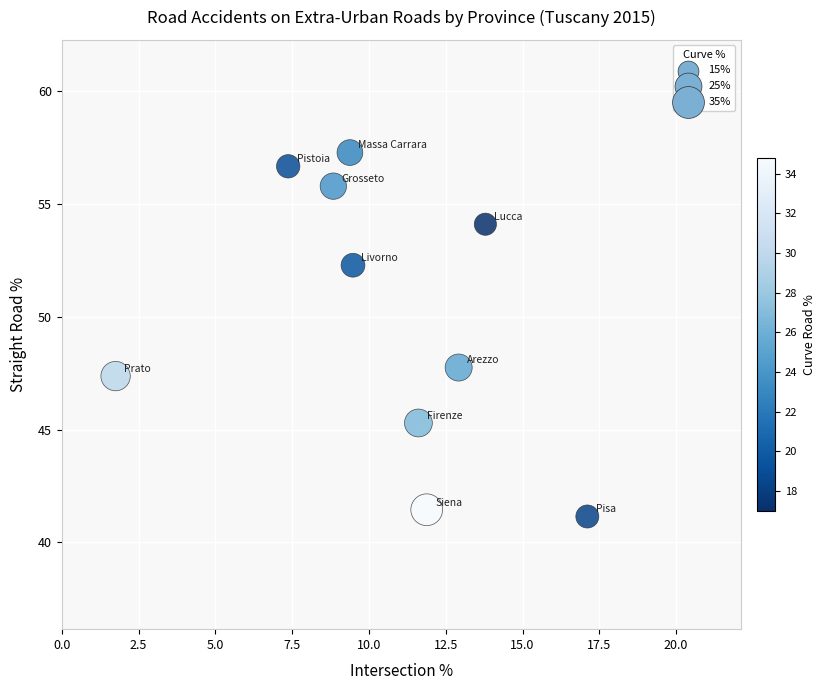

What Y value in the scatter plot is closest to 49?

47.8